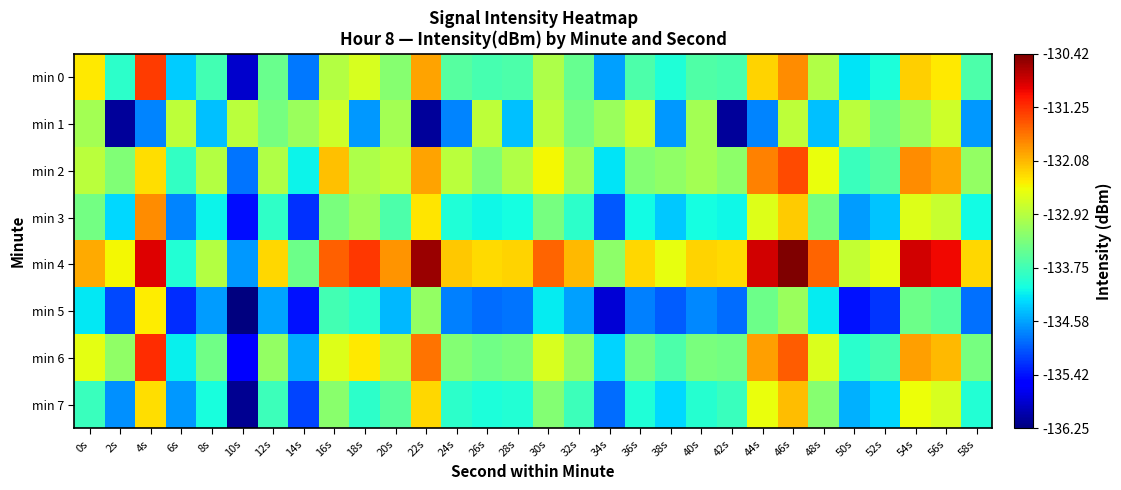

Count the number of categories in the chart.

30